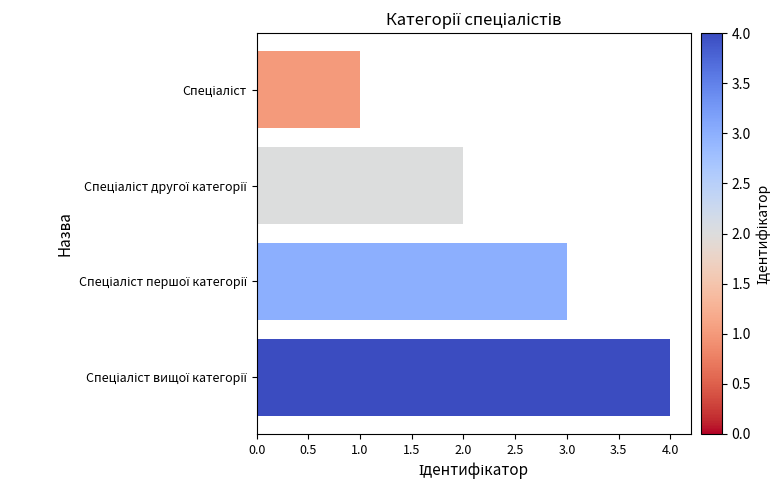

What is the sum of all values?

10